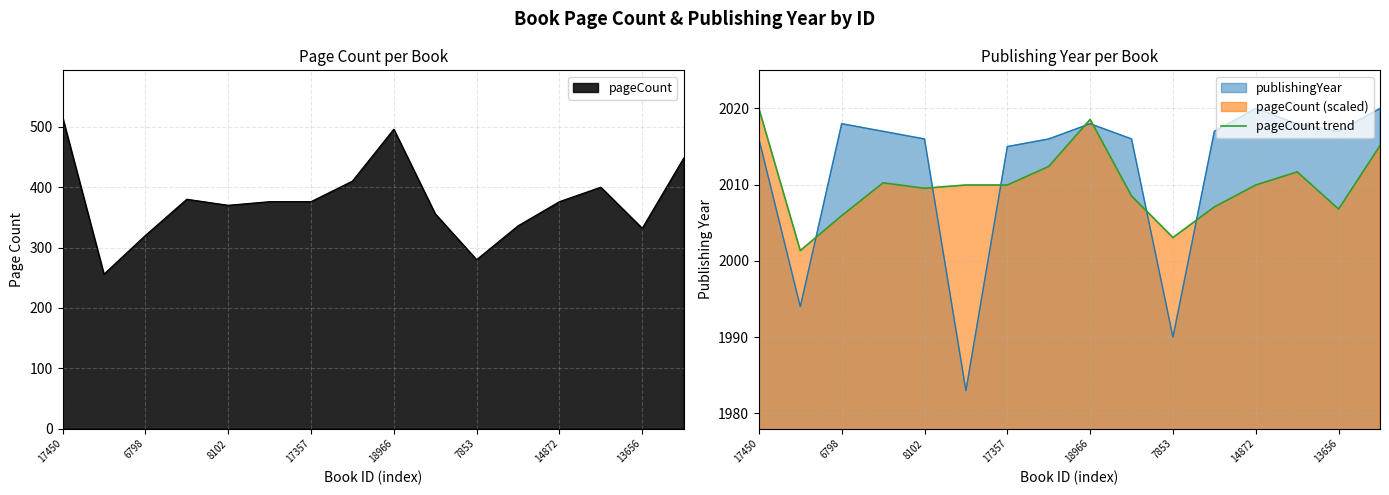

What is the difference between the second highest and second lowest values?

15.5